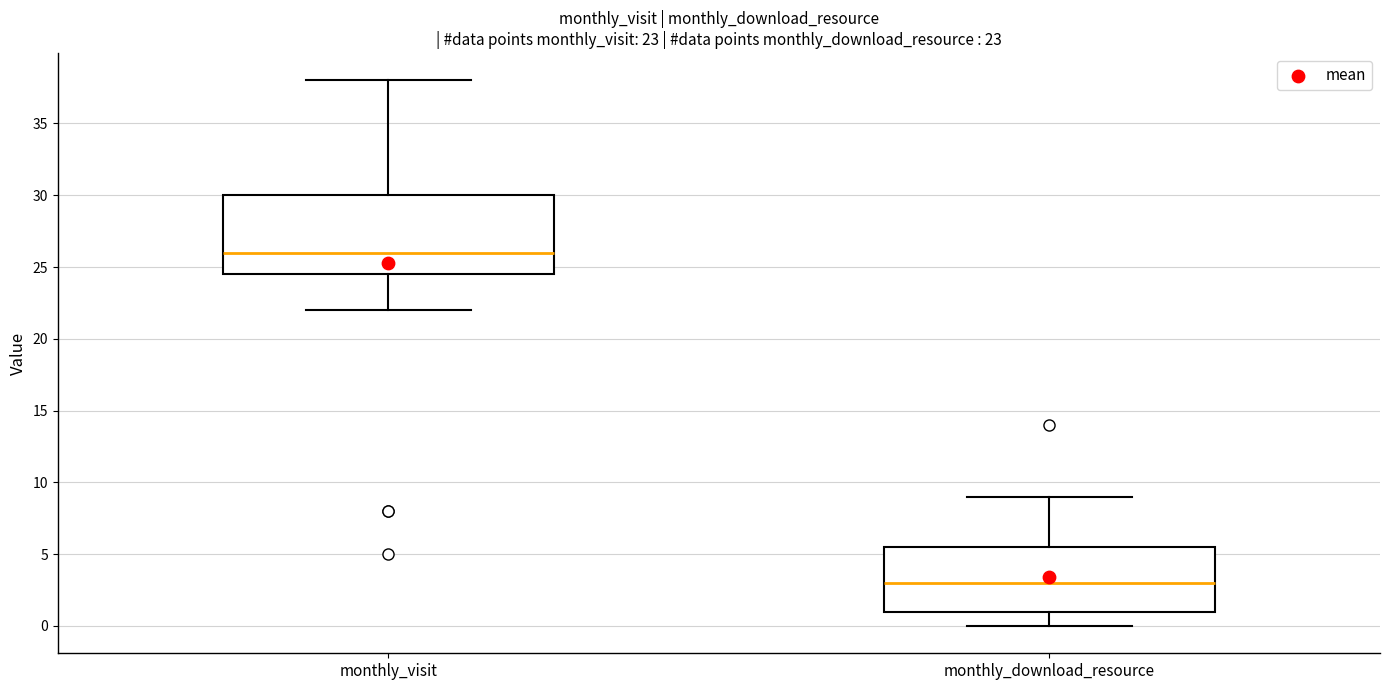

Comparing the boxes themselves (not the whiskers), which one is the tallest?

monthly_visit